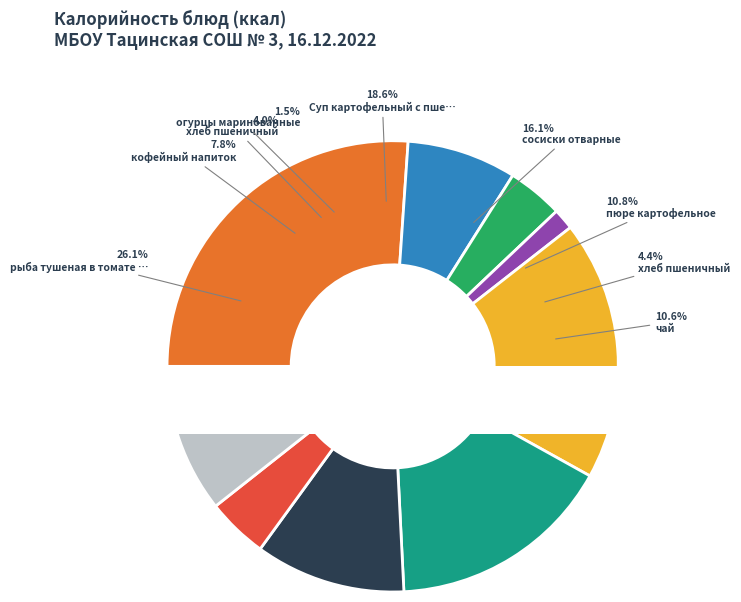

The пюре картофельное (Обед) slice represents 17% of the pie. True or false?

False